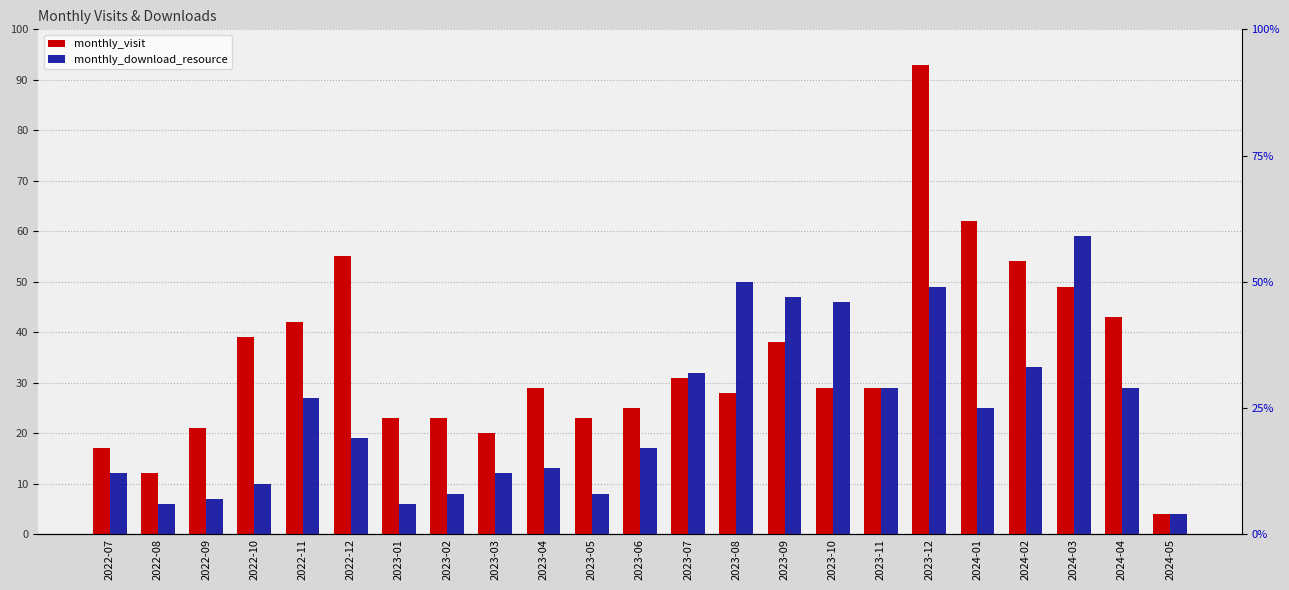

What is the label of the 9th bar from the right?

2023-09